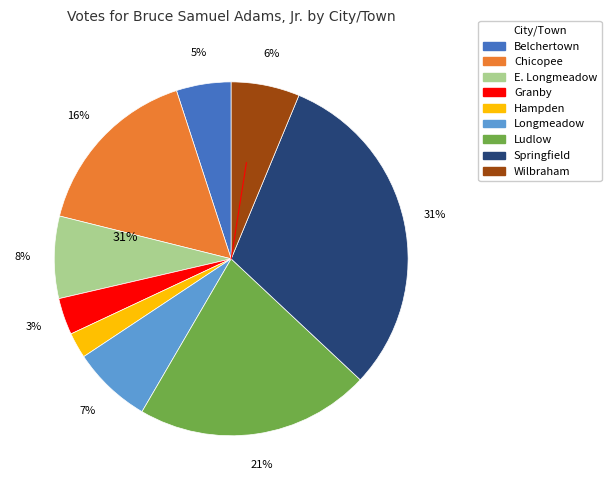

To the nearest percent, what percentage of the pie is Longmeadow?

7%